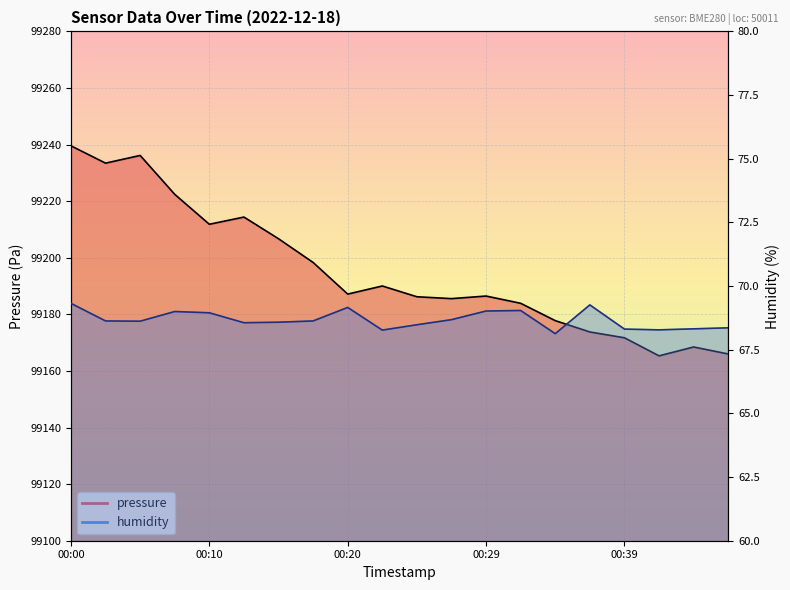

How many interior local valleys does the humidity series have?

5